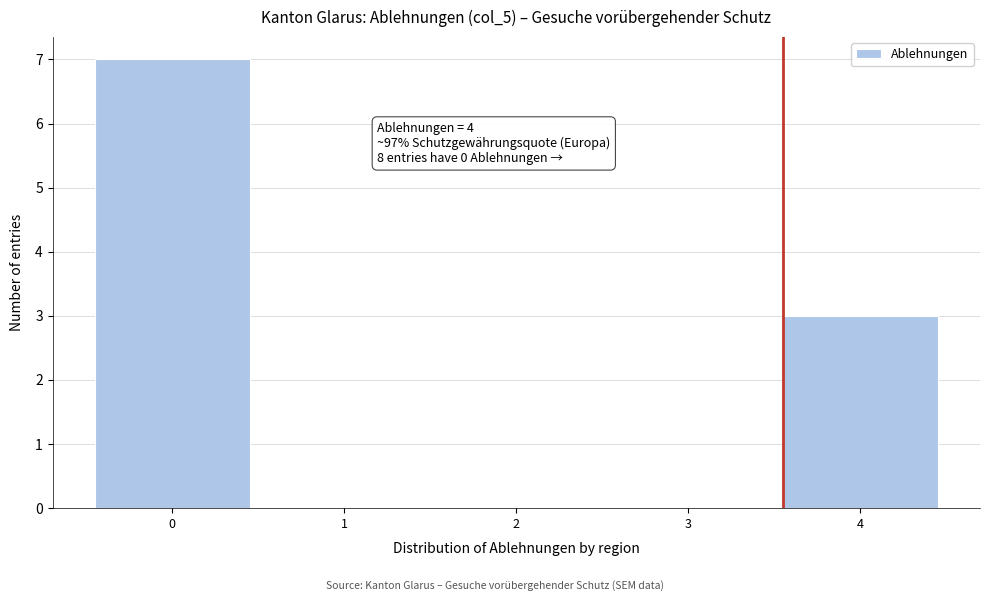

Reading left to right, transcribe all the data shown in this chart.

0=7	1=0	2=0	3=0	4=3